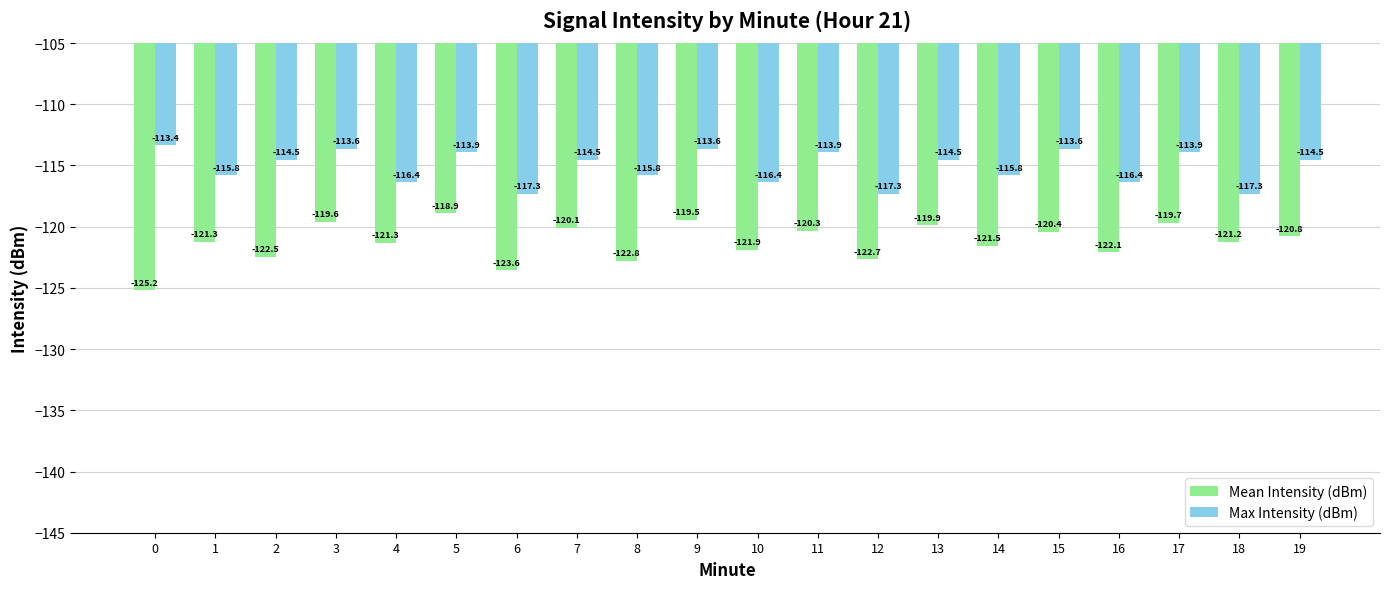

What is the total value across all series at 16?

-238.5